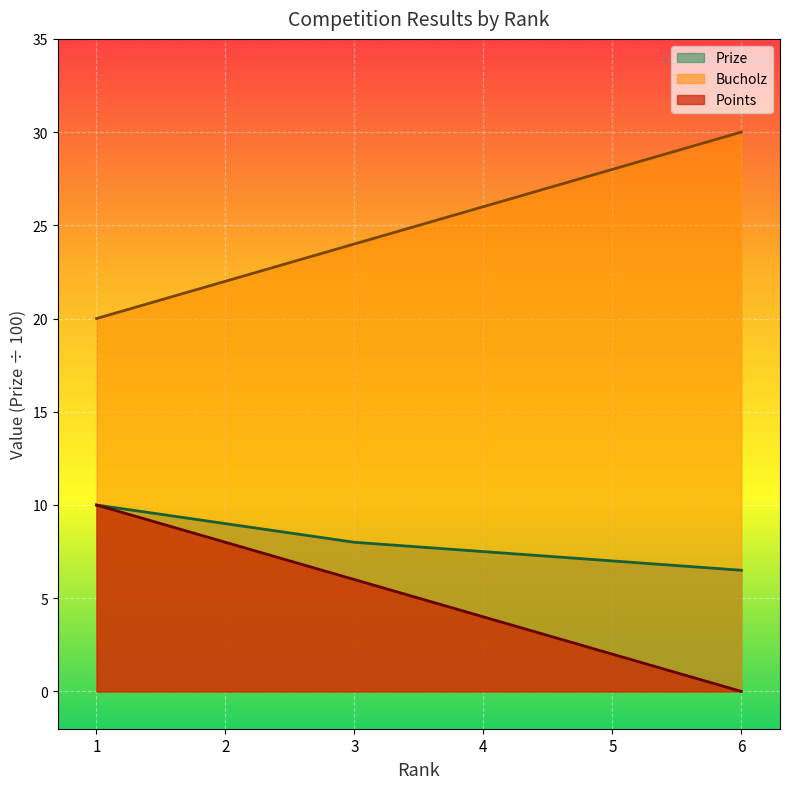

At which category is the sum across all series the highest?

1